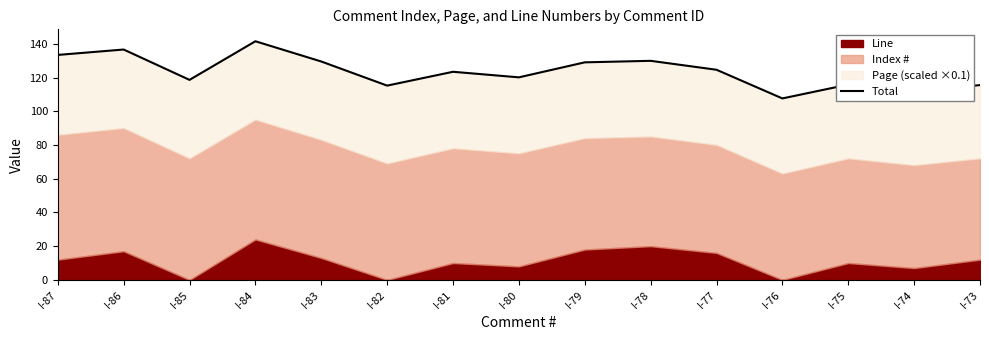

Reading left to right, list all the values displayed in this chart.

133.4	136.6	118.6	141.5	129.5	115.2	123.4	120.1	129.0	129.9	124.6	107.6	115.8	111.8	115.5